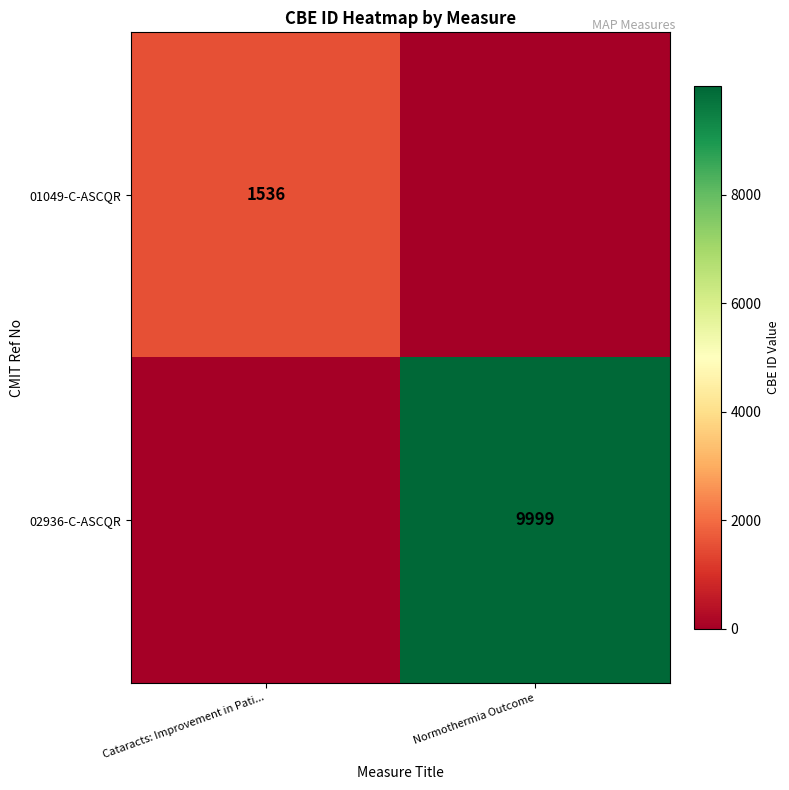

The value of 02936-C-ASCQR at Normothermia Outcome is 9999. True or false?

True